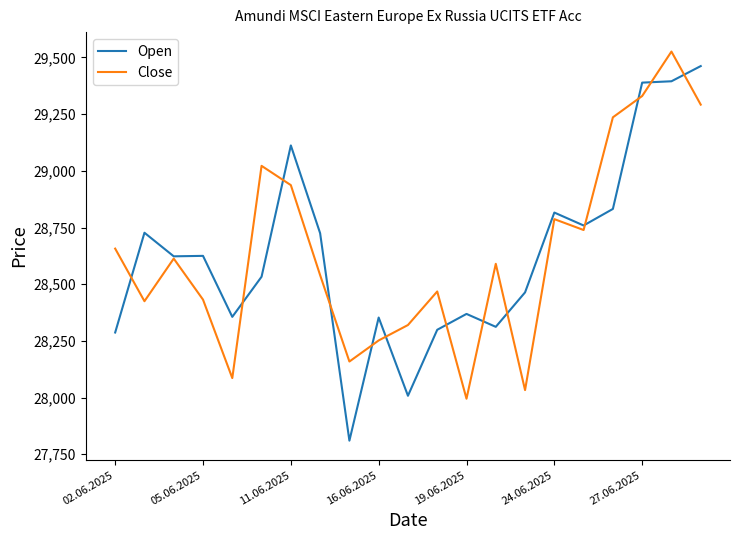

In Close, how many points are lower than both neighbors (excluding endpoints)?

6